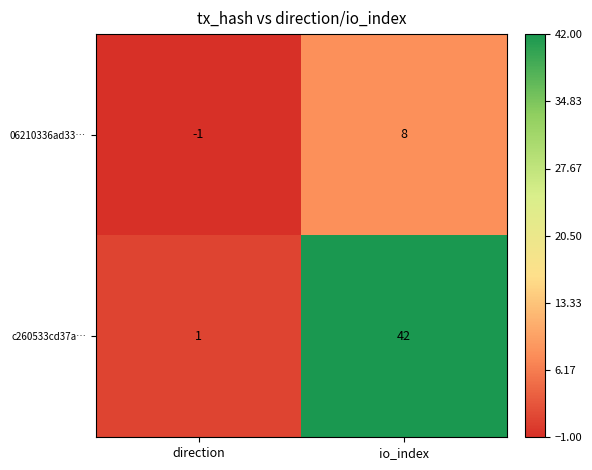

Is it true that c260533cd37a… equals 29 at io_index?

False